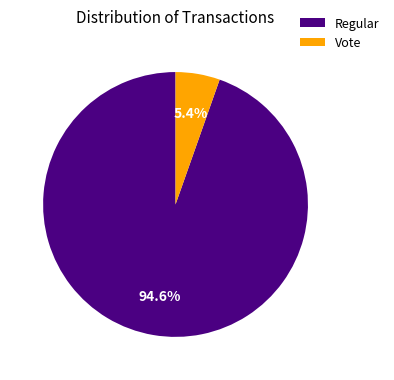

How many slices are in this pie chart?

2